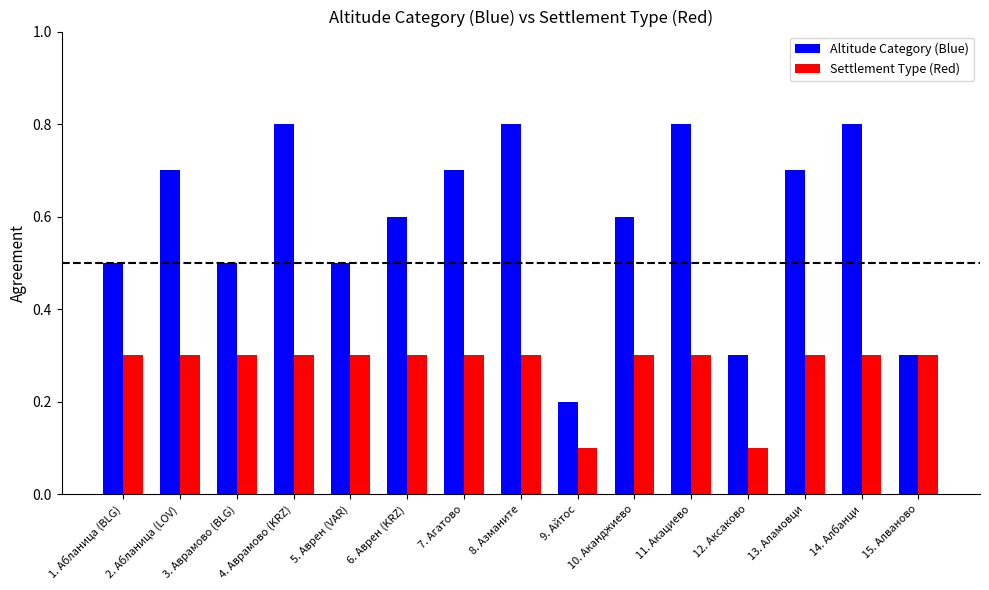

List the series in order of their overall mean, lowest first.

Settlement Type (Red), Altitude Category (Blue)